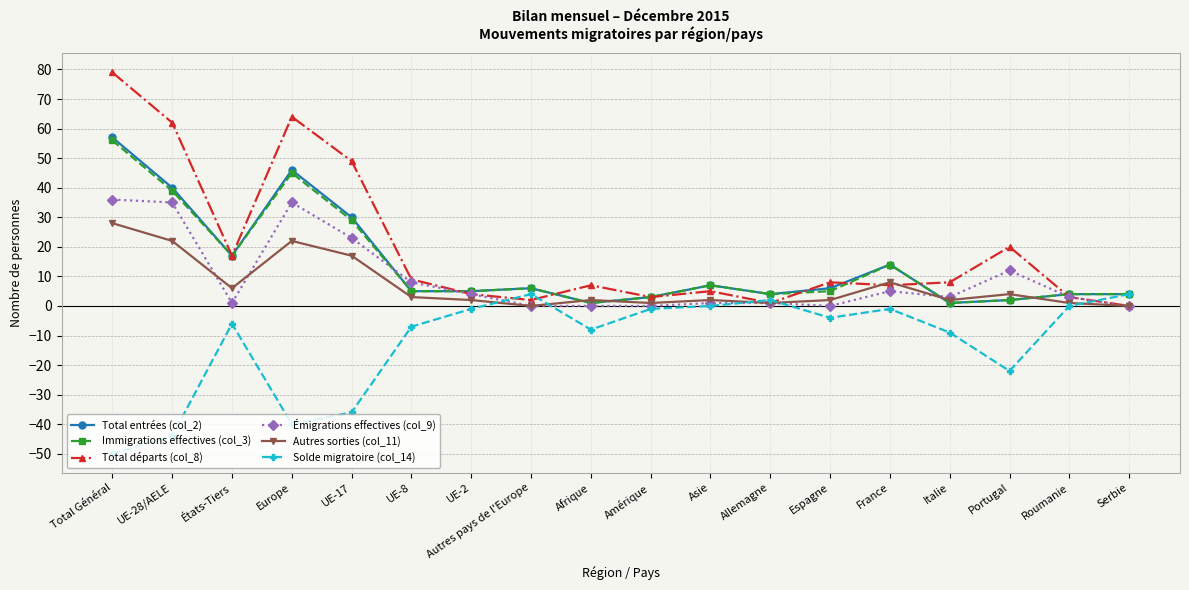

Reading left to right, extract all data points from this chart.

Total entrées (col_2): 57	40	17	46	30	5	5	6	1	3	7	4	6	14	1	2	4	4
Immigrations effectives (col_3): 56	39	17	45	29	5	5	6	1	3	7	4	5	14	1	2	4	4
Total départs (col_8): 79	62	17	64	49	9	4	2	7	3	5	1	8	7	8	20	3	0
Émigrations effectives (col_9): 36	35	1	35	23	8	4	0	0	0	1	1	0	5	3	12	3	0
Autres sorties (col_11): 28	22	6	22	17	3	2	0	2	1	2	1	2	8	2	4	1	0
Solde migratoire (col_14): -50	-44	-6	-40	-36	-7	-1	4	-8	-1	0	2	-4	-1	-9	-22	0	4